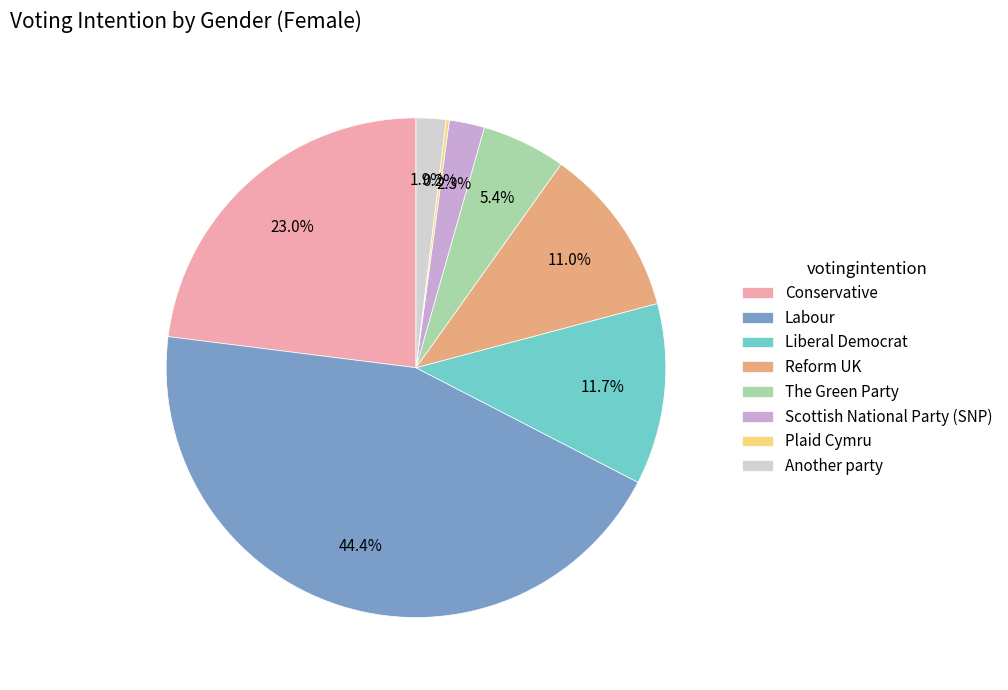

Does Scottish National Party (SNP) account for over 50% of the chart?

No